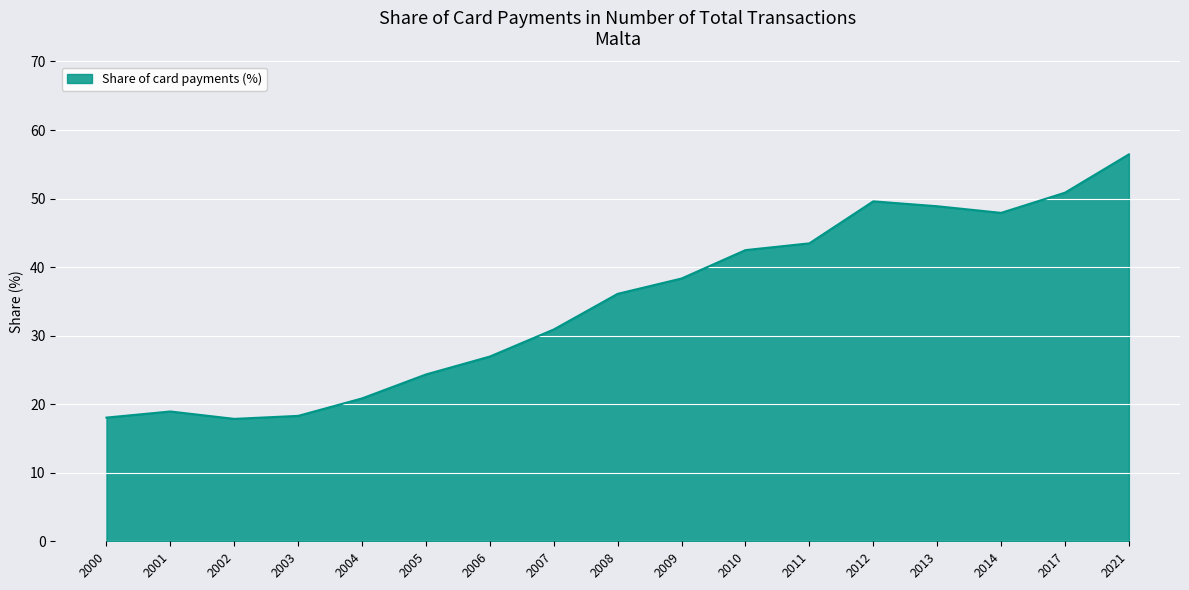

What is the approximate value at 2003?

18.3